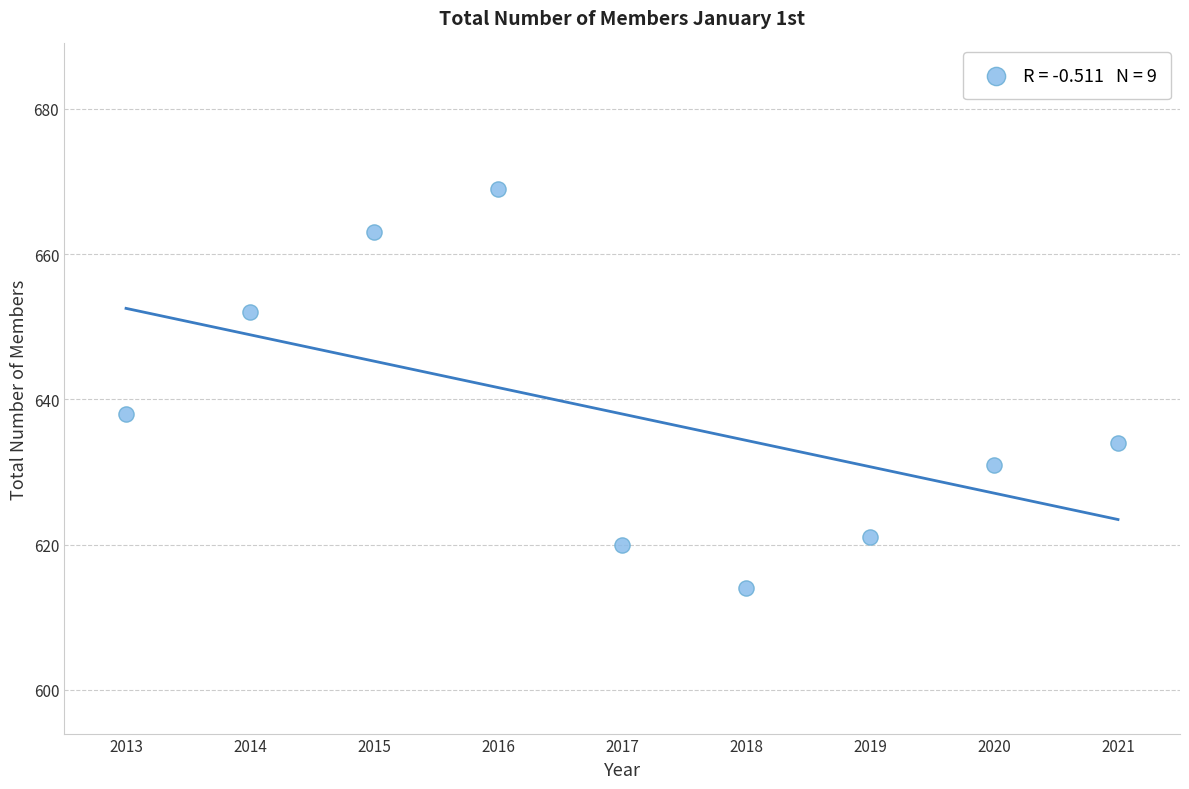

What Y value in the scatter plot is closest to 641?

638